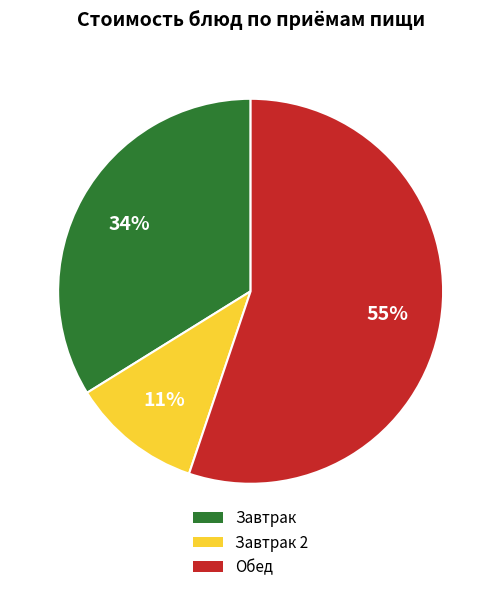

How many slices are in this pie chart?

3